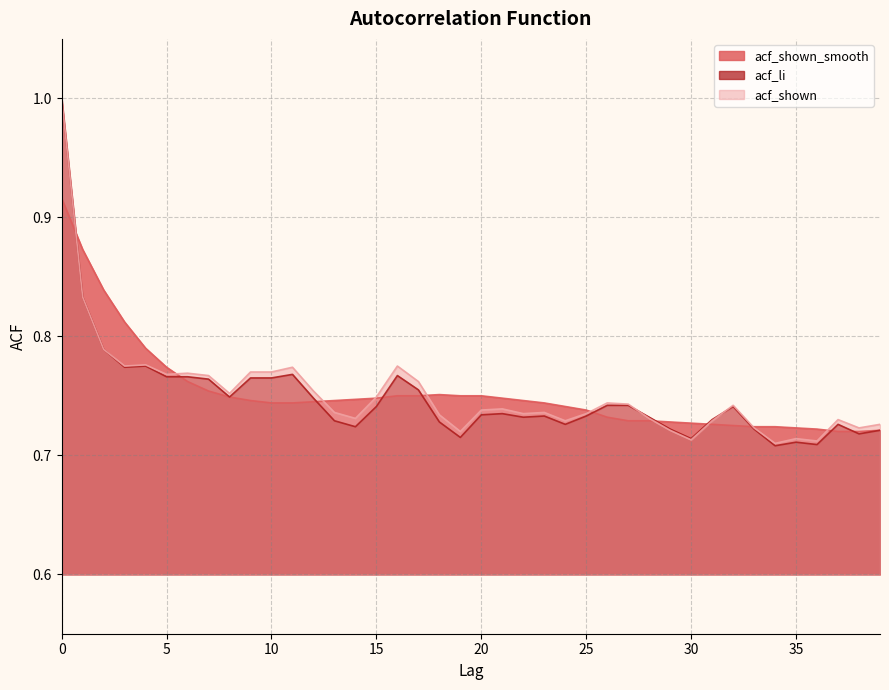

How many distinct data groups are displayed?

3